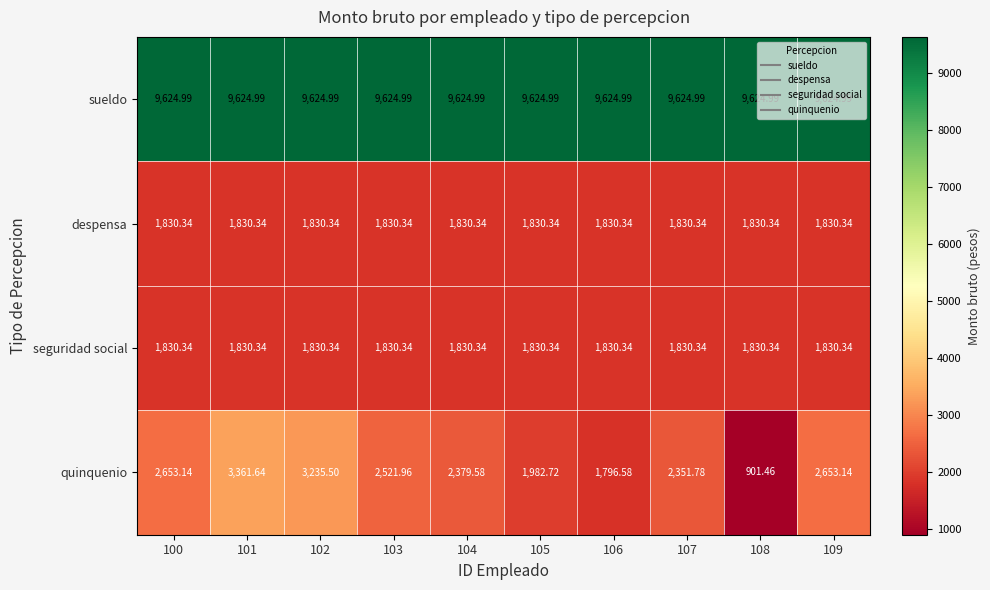

Is the value of sueldo at 108 greater than the value of despensa at 104?

Yes